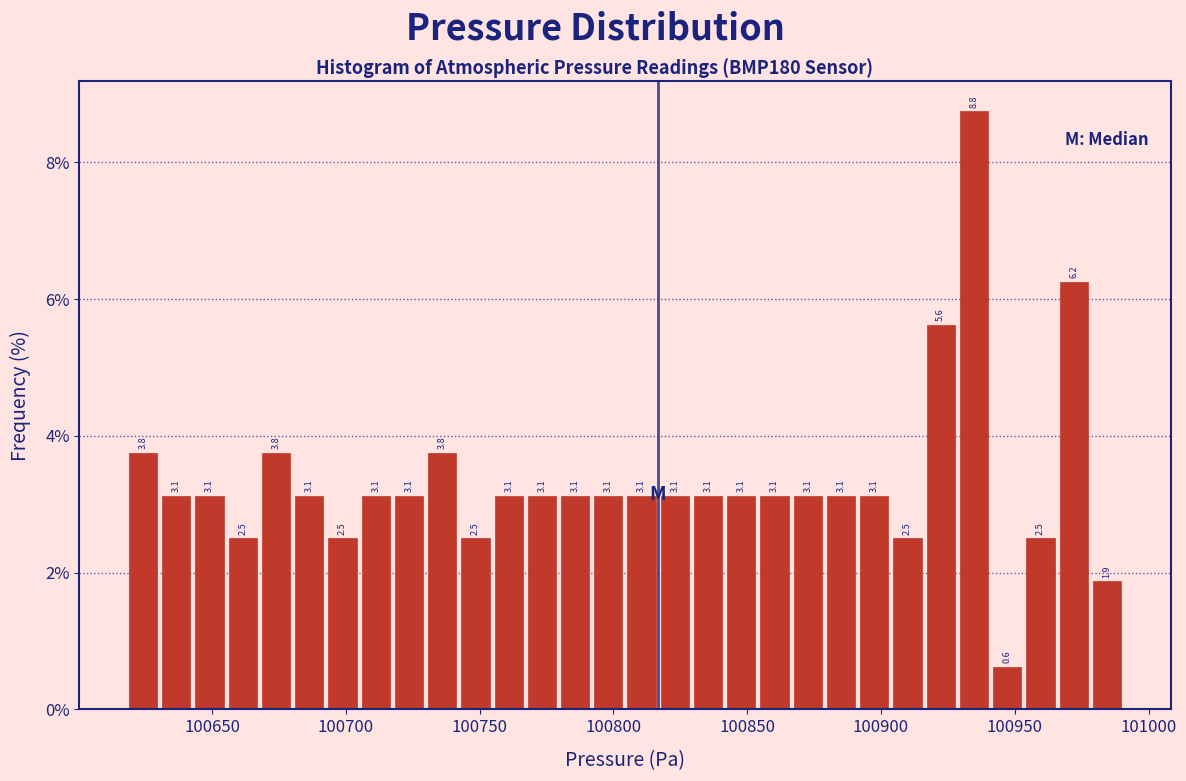

Read against the x-axis, roughly where is the centre of the tallest bar?

100935